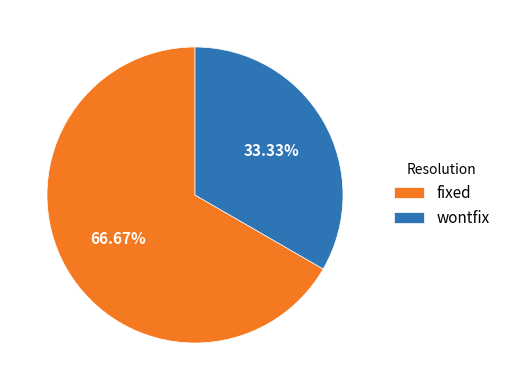

Combined, what portion of the pie is fixed and wontfix?

100.0%